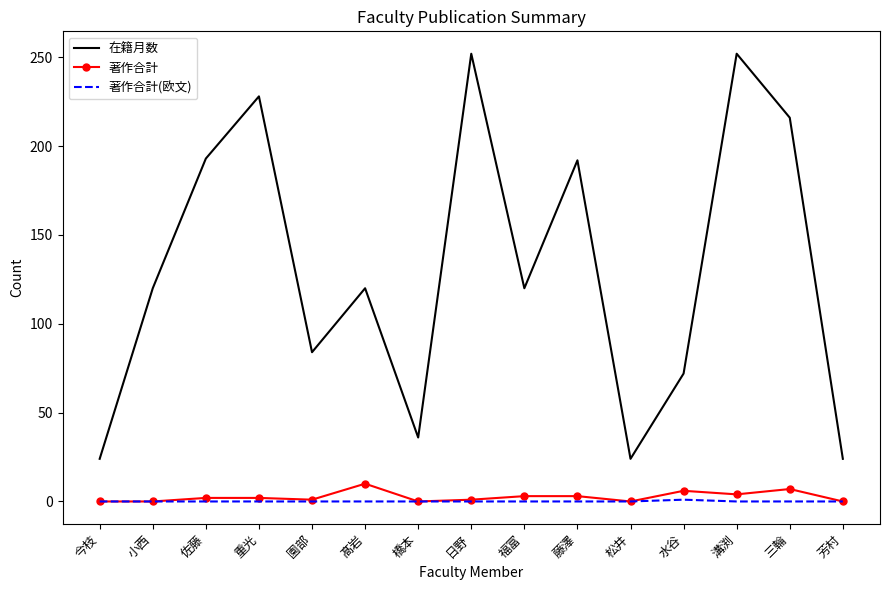

What is the maximum value shown in the chart?

252